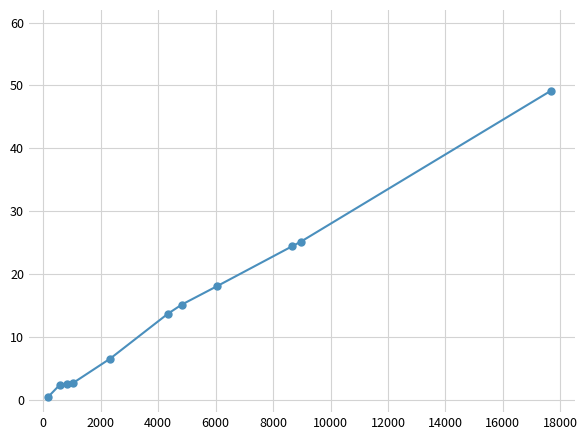

What is the maximum value shown in the chart?

49.1